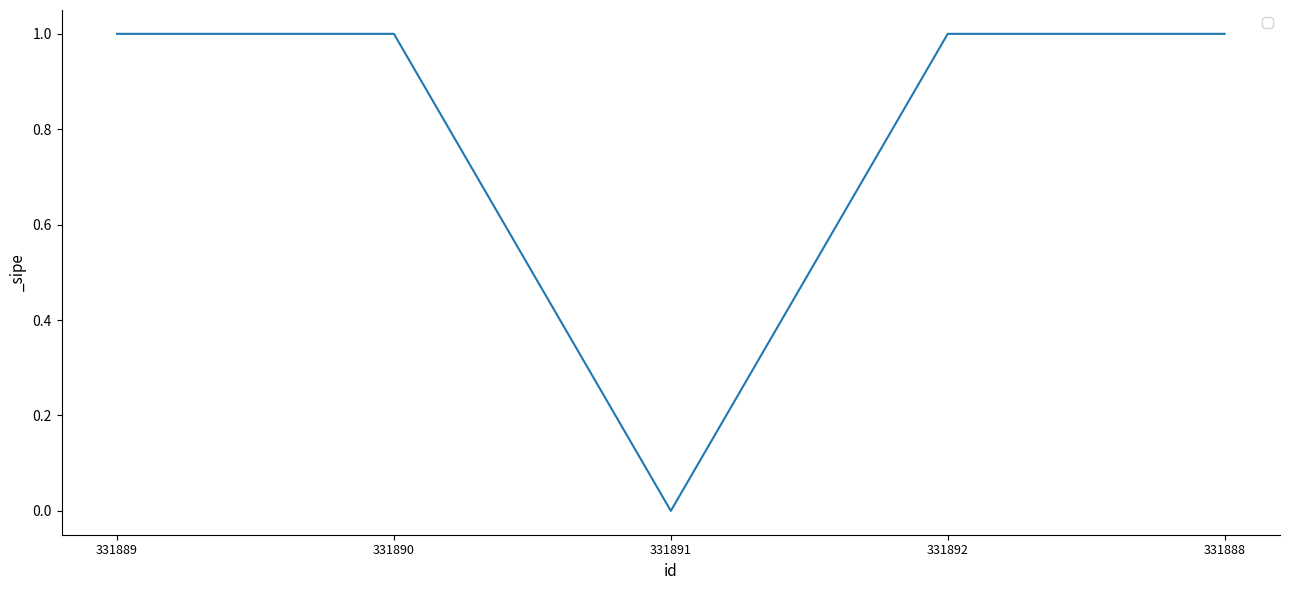

What position from the right is 331889?

5